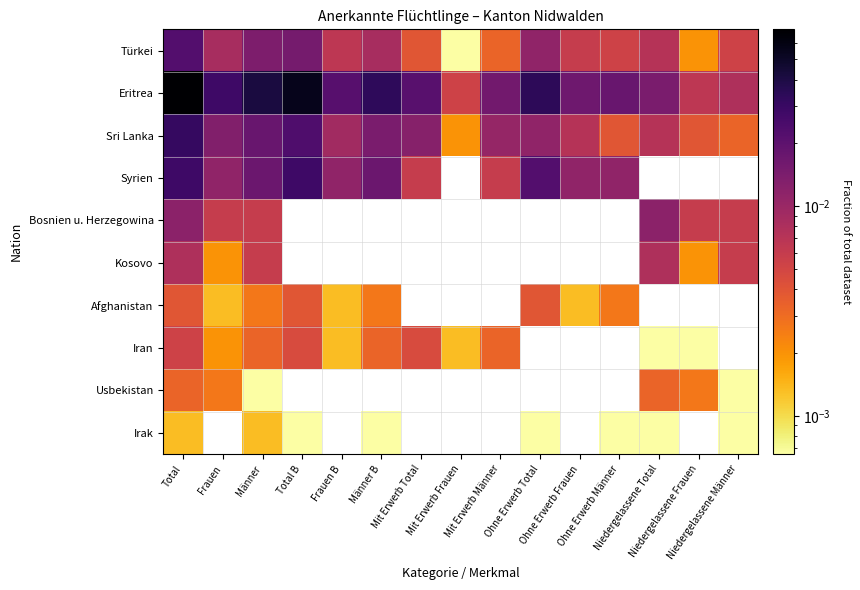

True or false: Iran has a value of 0.0 at Männer.

True